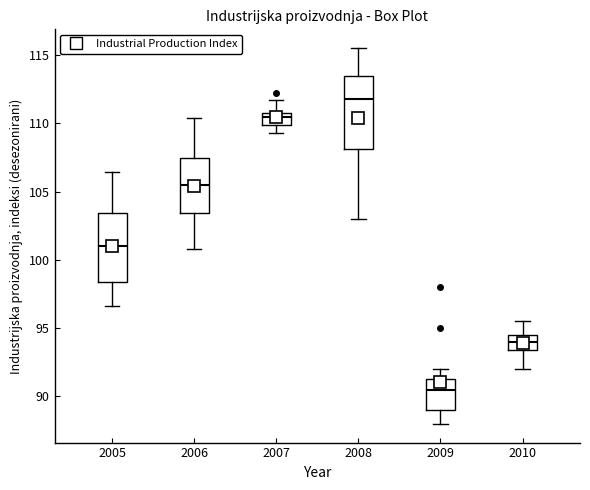

Which box has the highest median line?

2008